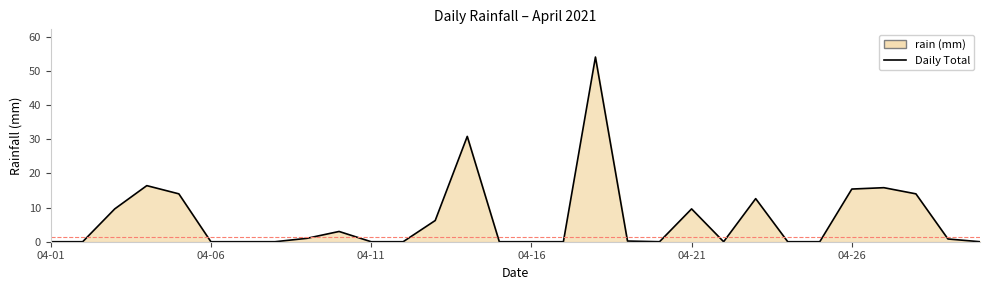

What is the greatest value displayed?

54.0